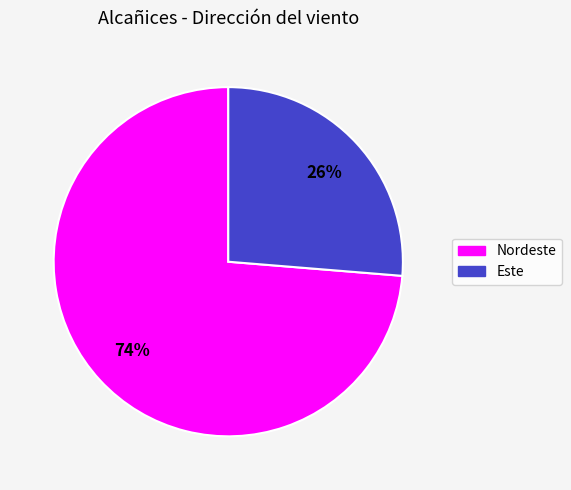

Does any single category account for the majority?

Yes